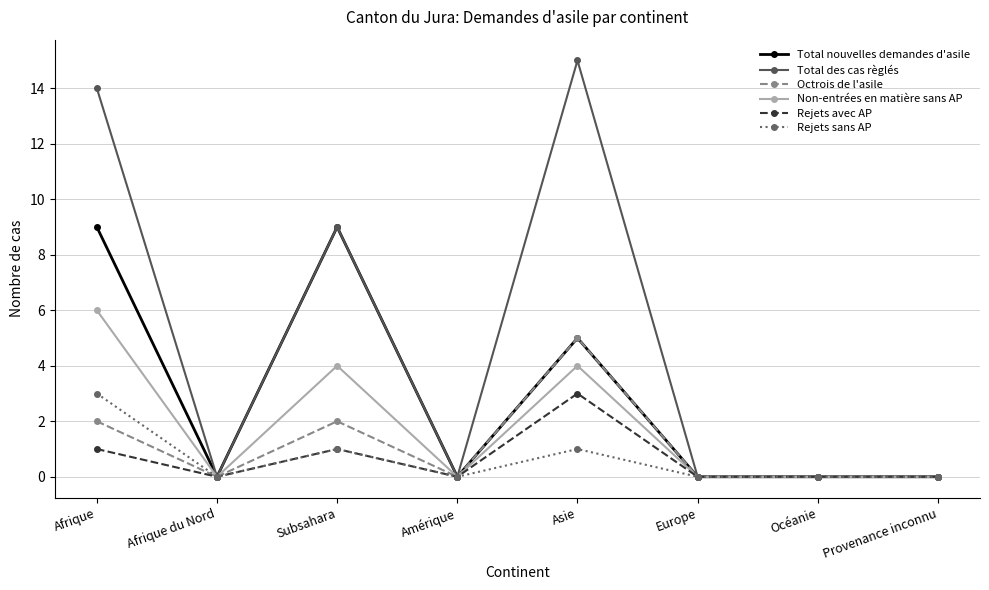

Is it true that Total des cas règlés equals 0 at Océanie?

True